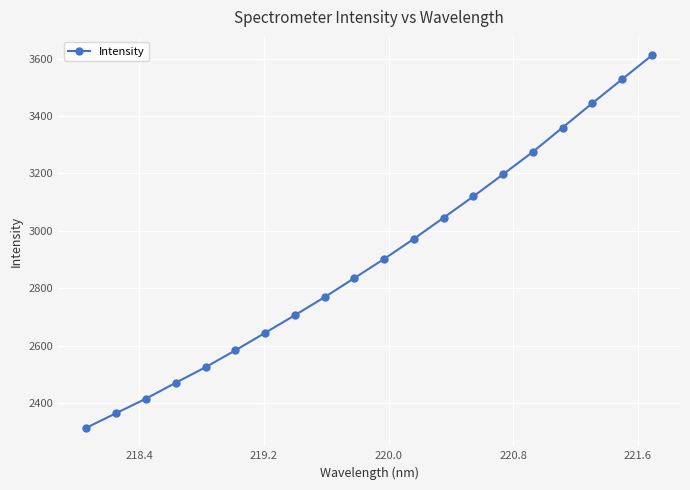

How many series are shown in this chart?

1